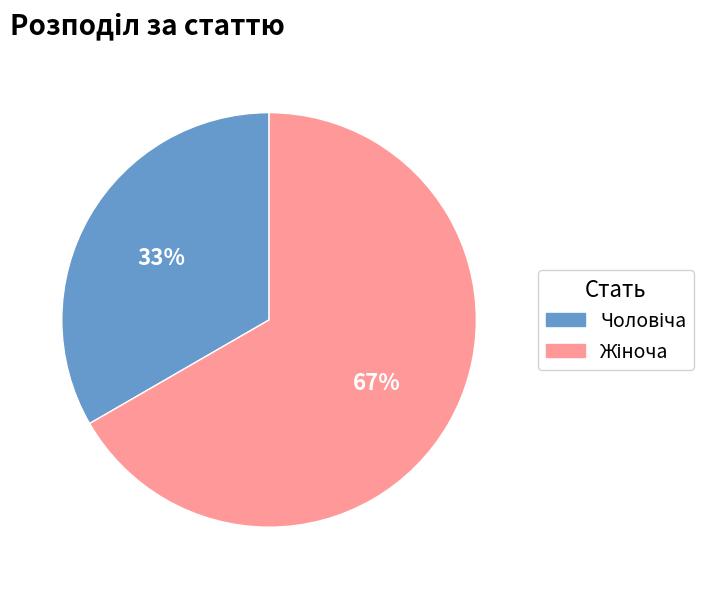

Is there any slice that represents more than half of the pie?

Yes